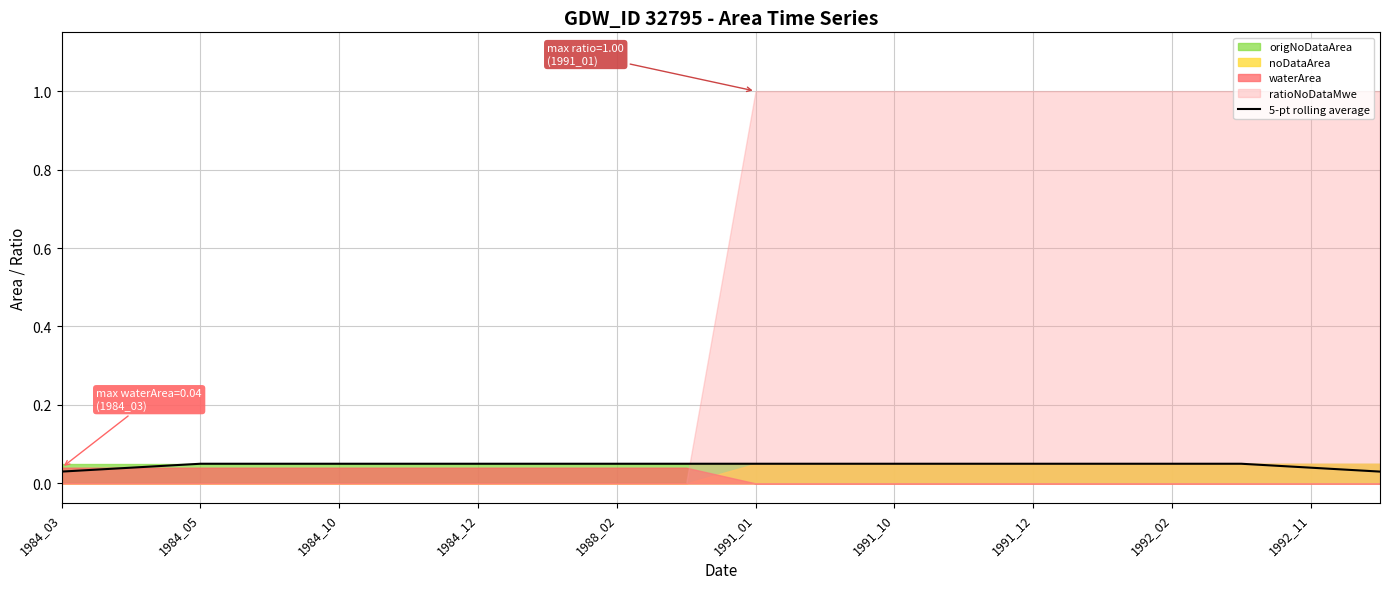

True or false: the data has more than 0 interior local peaks.

False